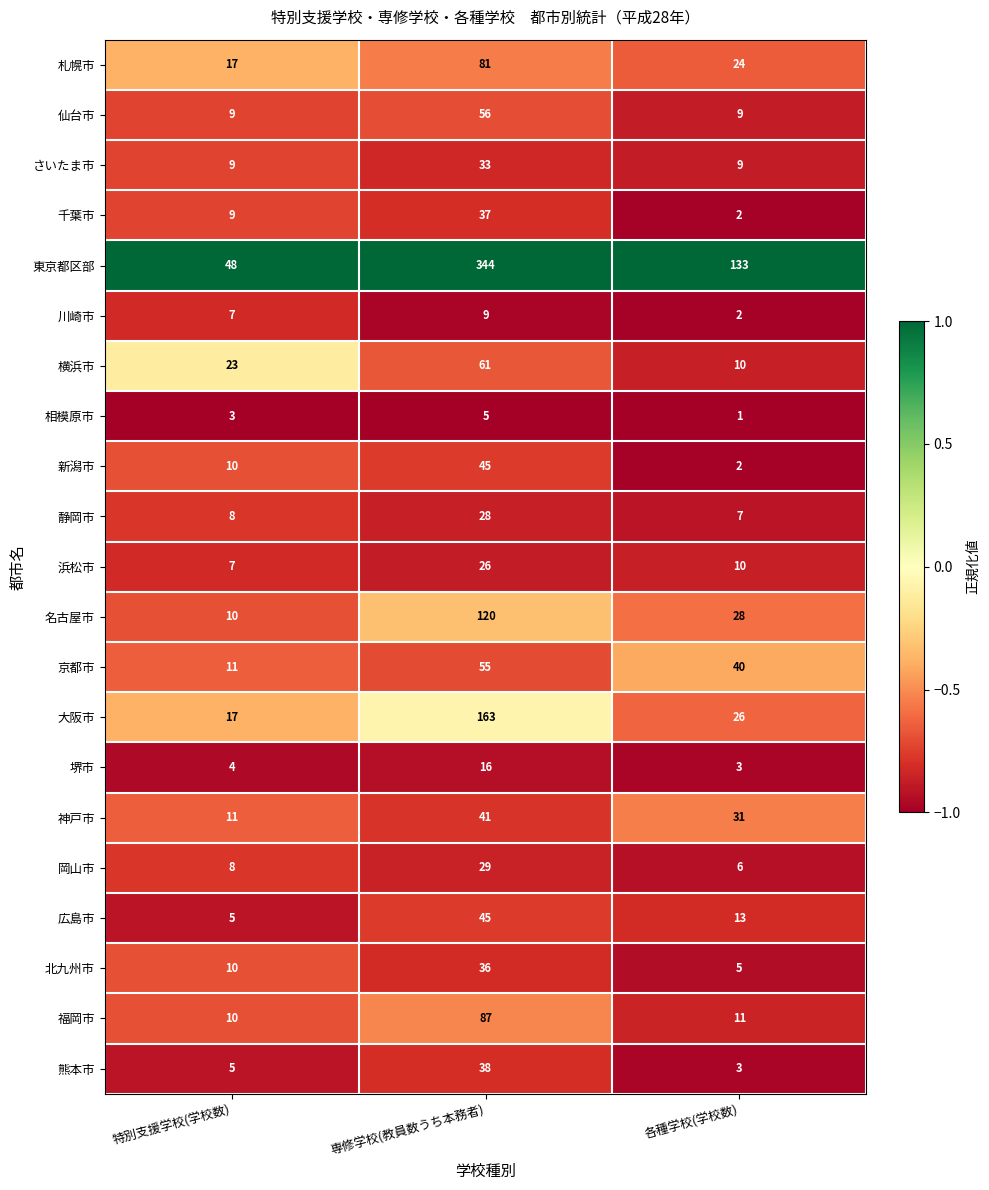

List the labels in order of 岡山市 value, largest first.

専修学校(教員数うち本務者), 特別支援学校(学校数), 各種学校(学校数)